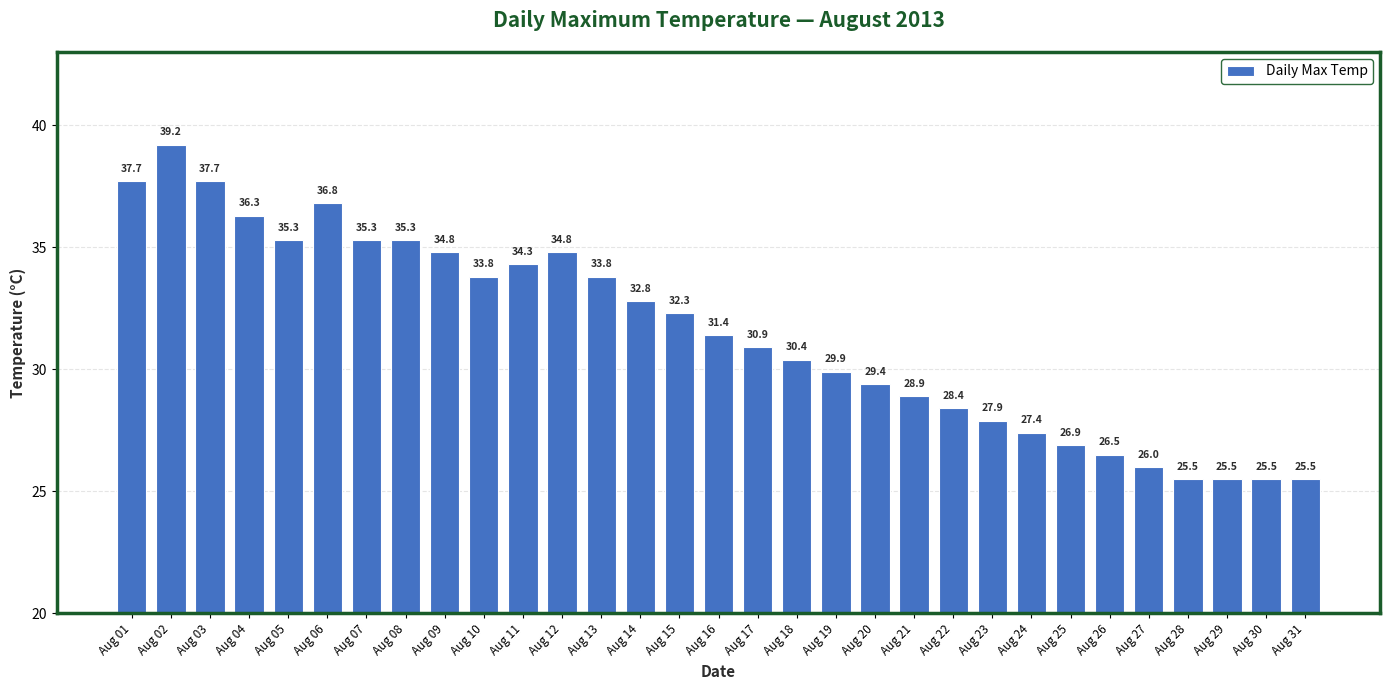

How many bars are there in total?

31